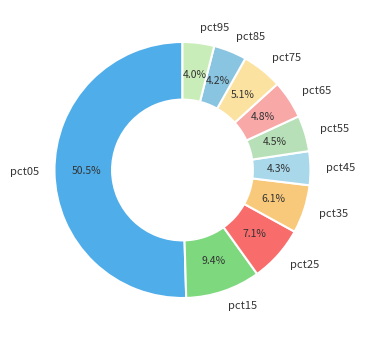

To the nearest percent, what is the difference between the pct55 and pct25 slice percentages?

3%